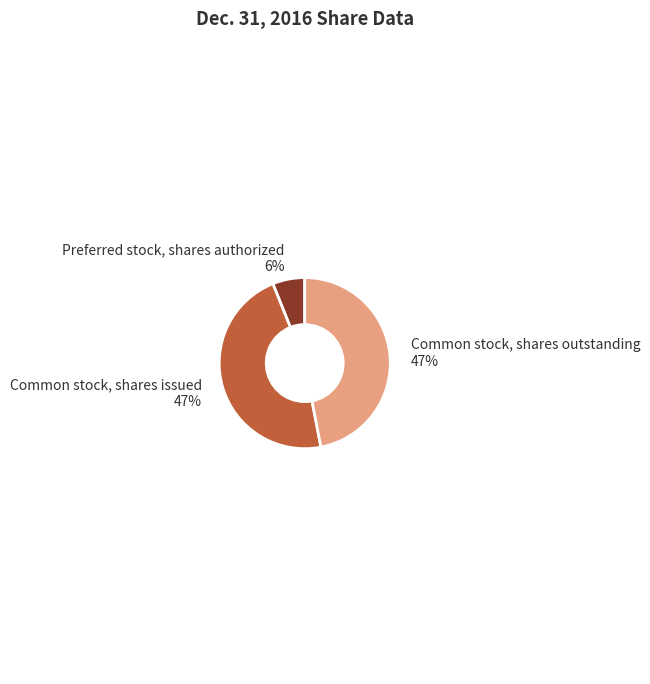

Which category has the smallest portion of the pie?

Preferred stock, shares authorized